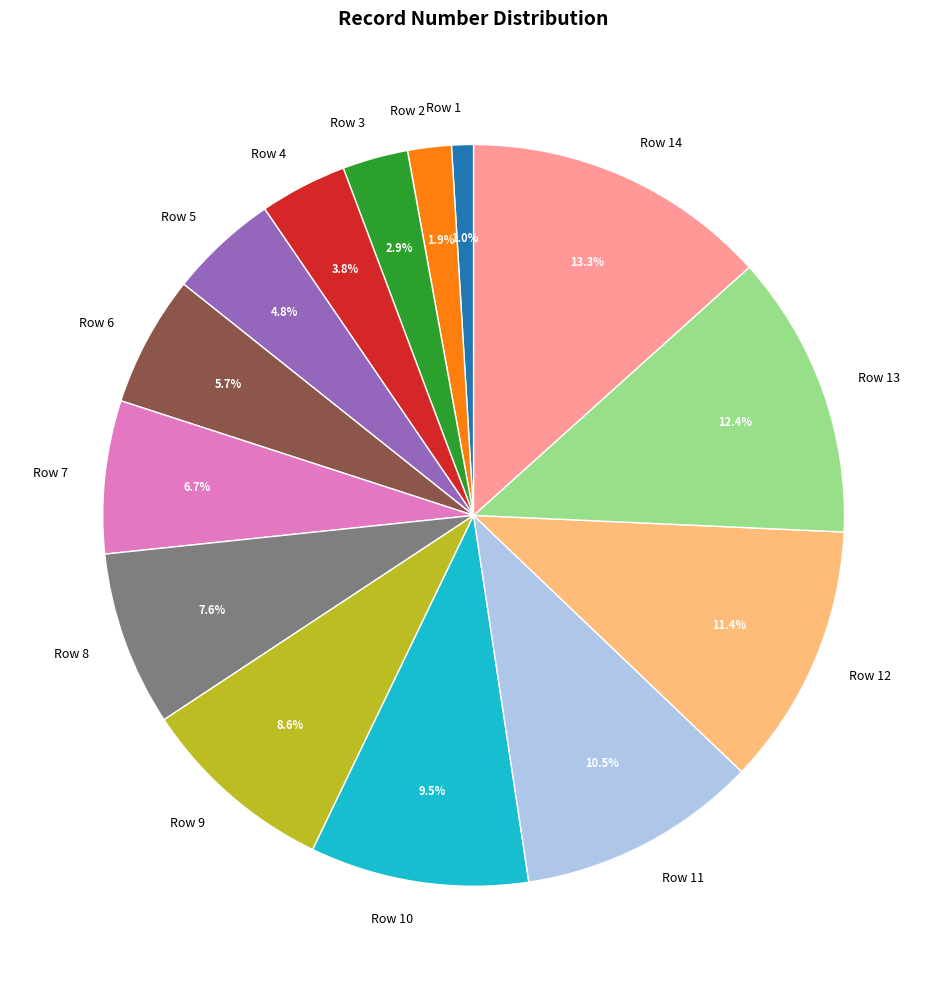

Rank the categories by value from lowest to highest.

Row 1, Row 2, Row 3, Row 4, Row 5, Row 6, Row 7, Row 8, Row 9, Row 10, Row 11, Row 12, Row 13, Row 14